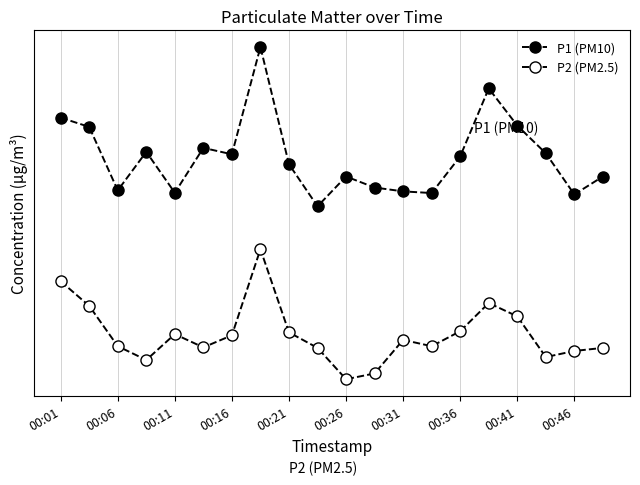

True or false: P2 (PM2.5) and P1 (PM10) intersect in this chart.

False